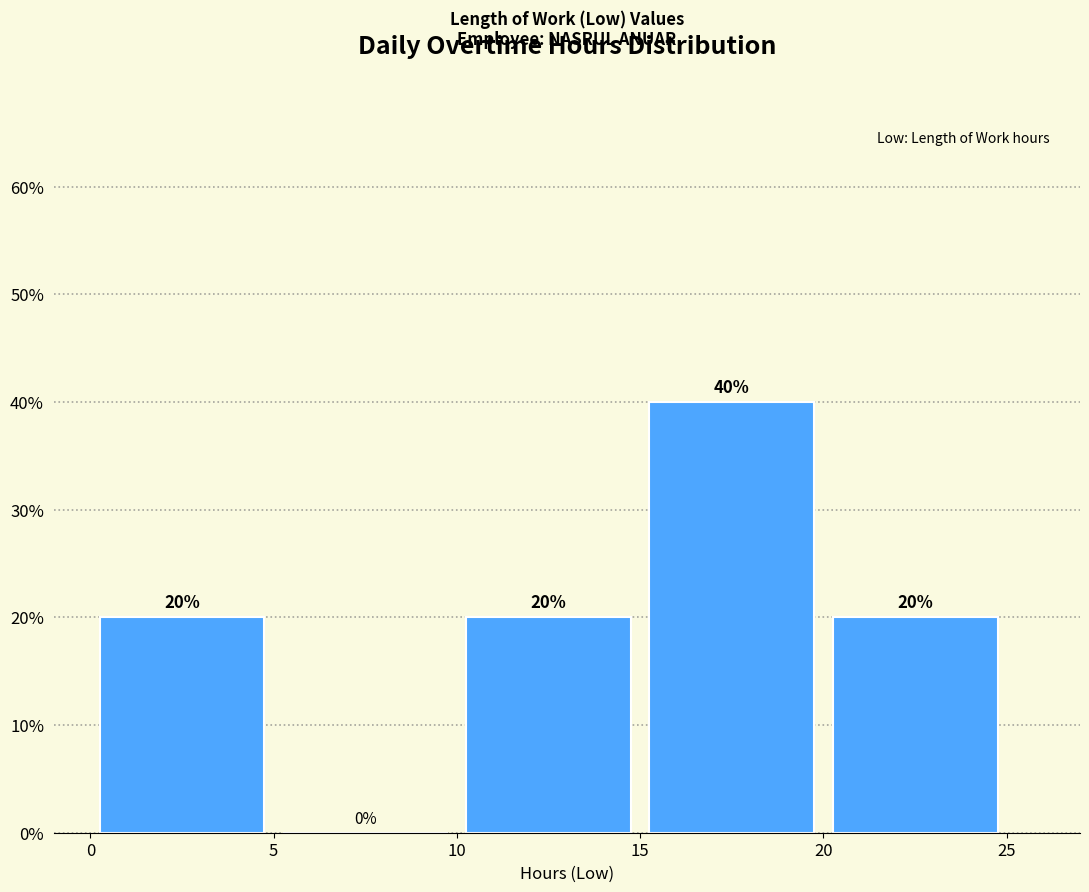

Reading left to right, transcribe this chart: for each bar, give the range it covers on the x-axis and its height.

0 to 5: 20
5 to 10: 0
10 to 15: 20
15 to 20: 40
20 to 25: 20